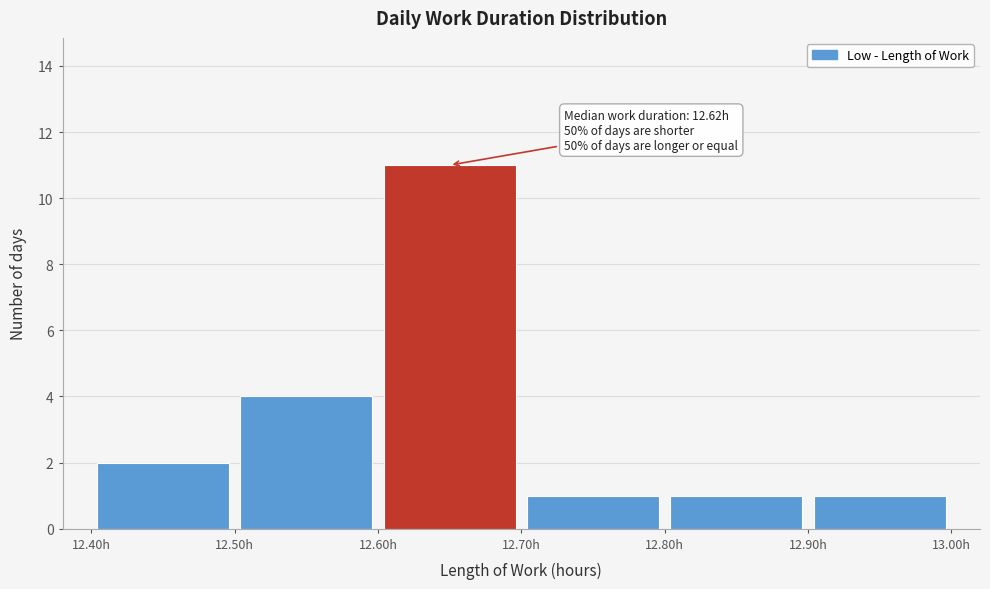

Which range on the x-axis has the tallest bar?

12.6 to 12.7